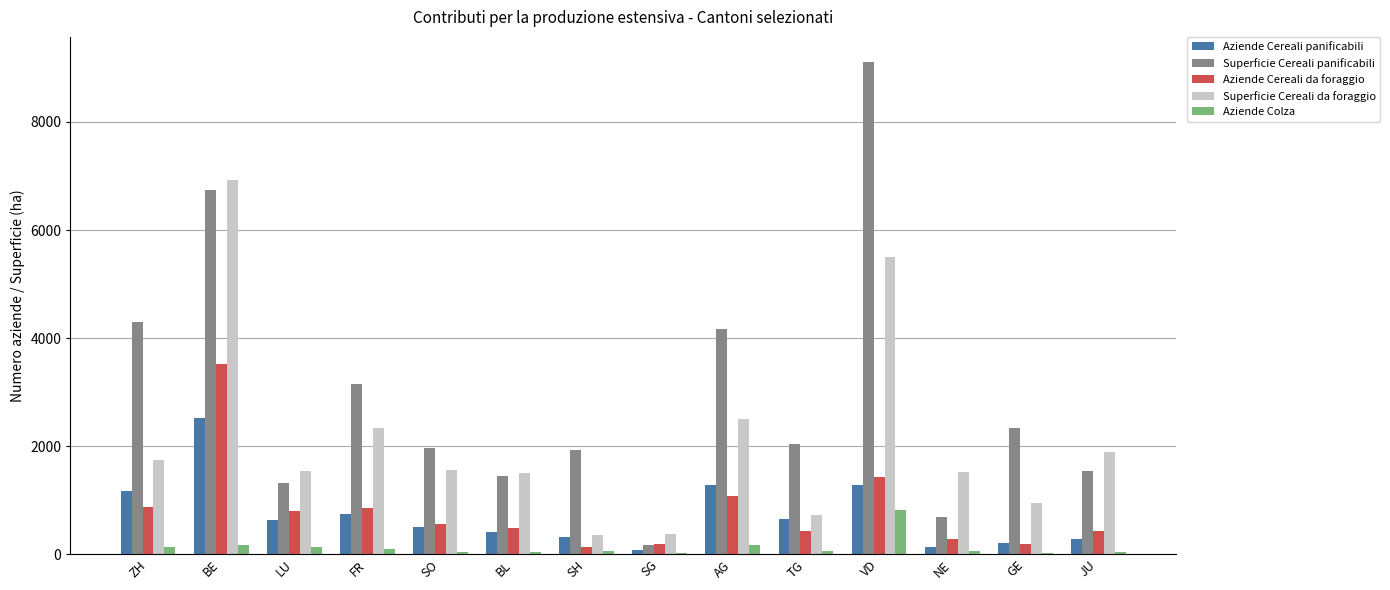

True or false: Aziende Cereali panificabili has a value of 337.6 at VD.

False